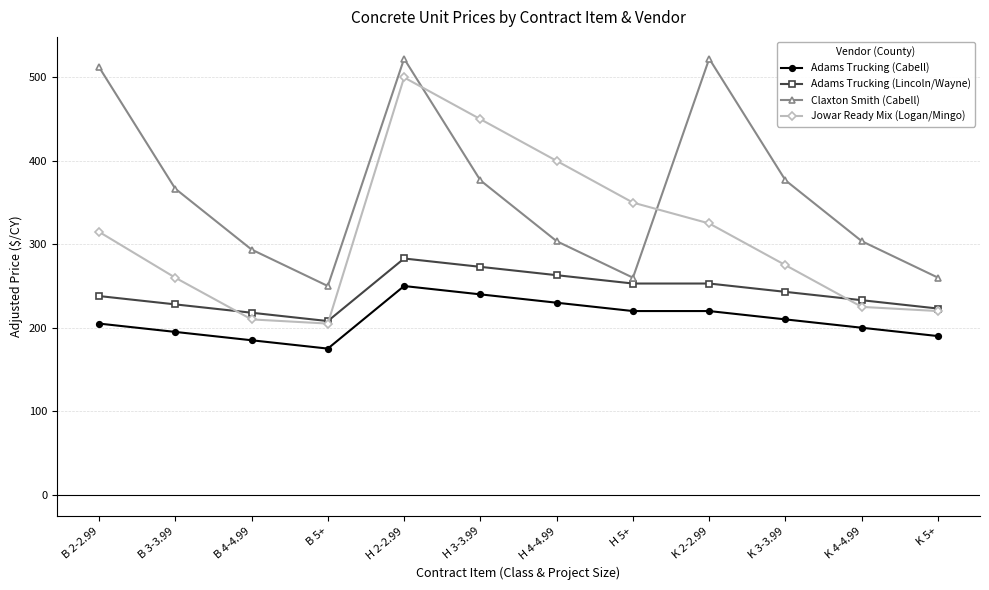

List the series in order of their overall mean, highest first.

Claxton Smith (Cabell), Jowar Ready Mix (Logan/Mingo), Adams Trucking (Lincoln/Wayne), Adams Trucking (Cabell)